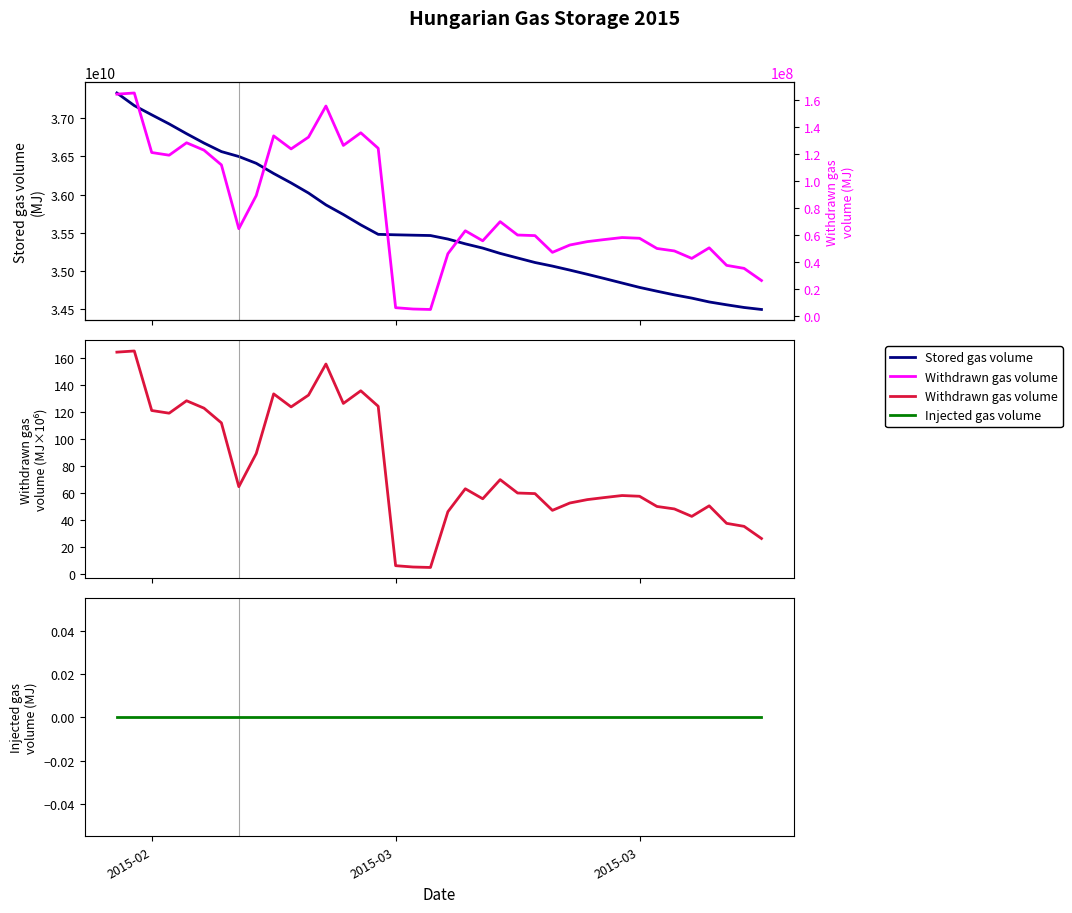

What are all the series names shown in the legend?

Stored gas volume, Withdrawn gas volume, Injected gas volume